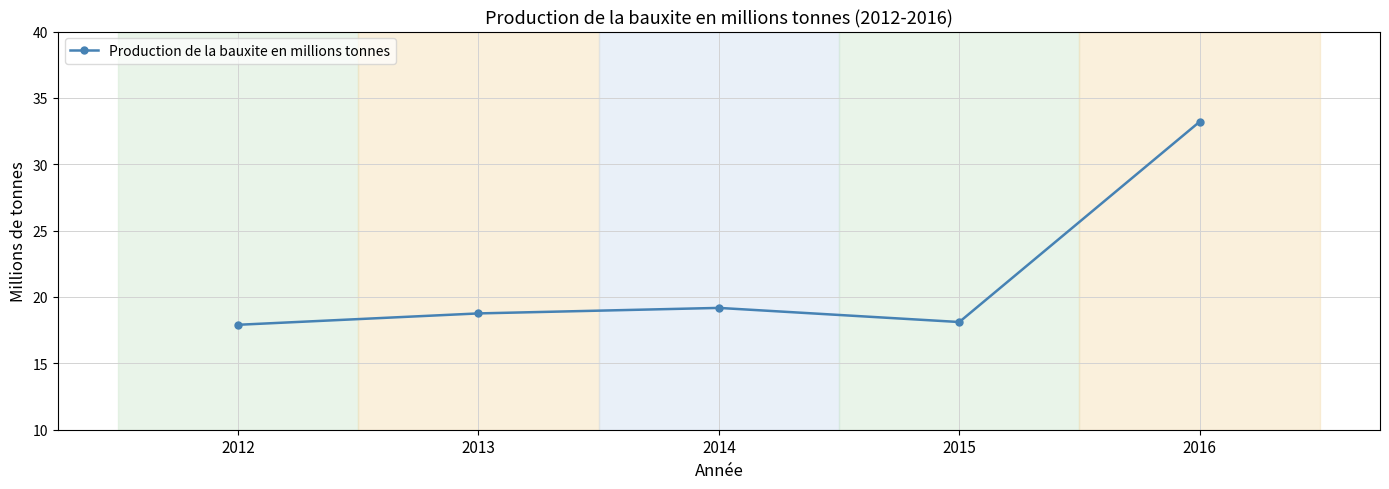

How many interior local peaks (higher than both neighbors) does the data have?

1